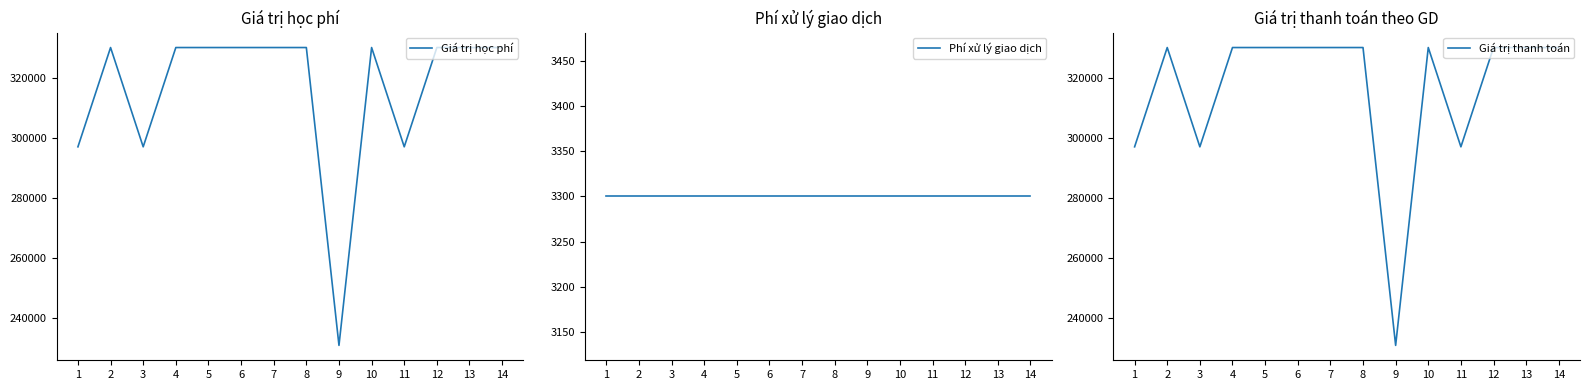

At which category does the chart reach its peak across all series?

2